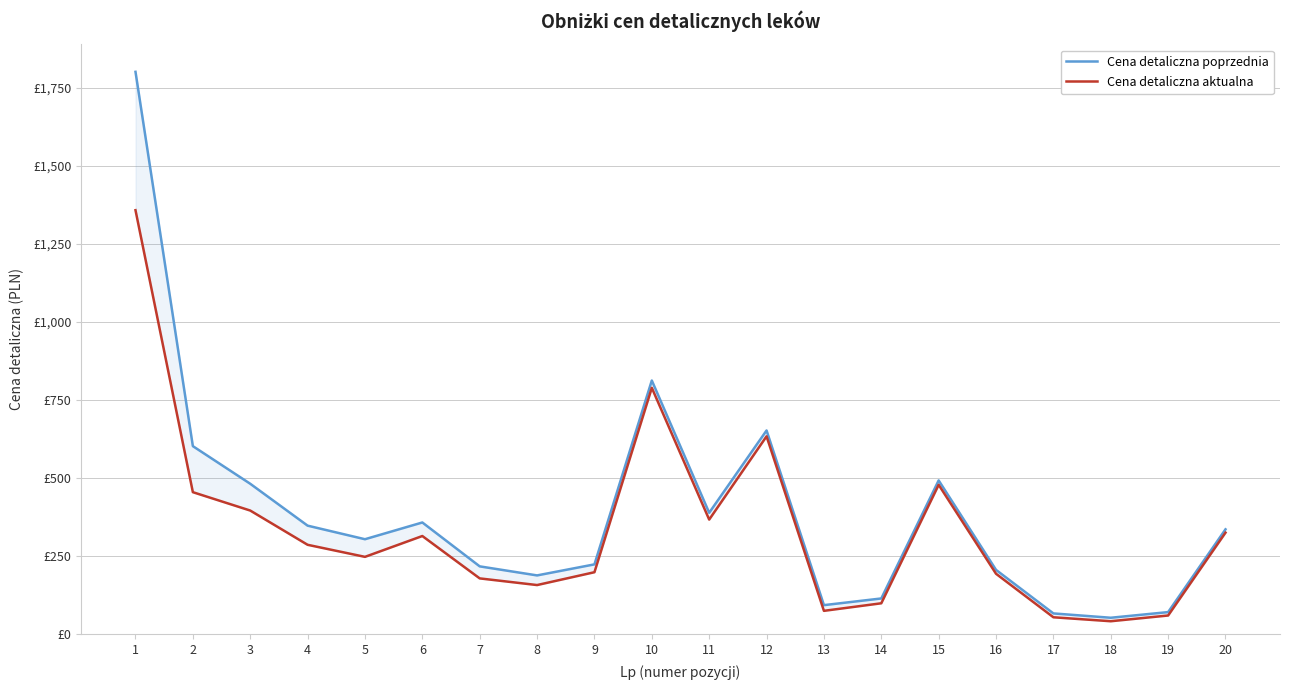

How many lines are shown in the chart?

2